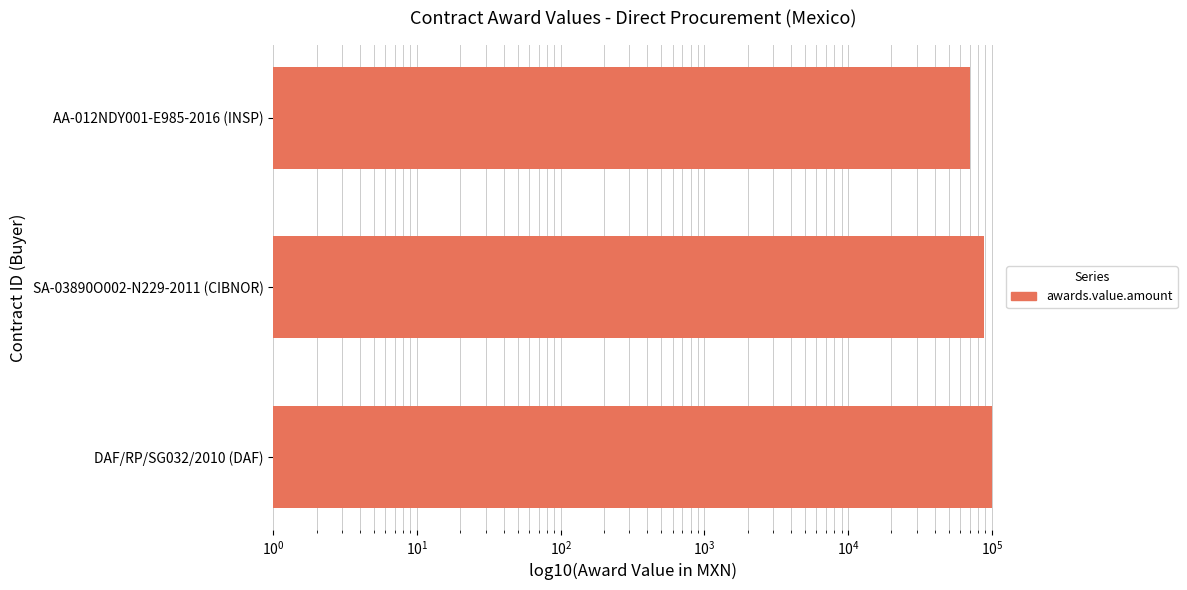

Does the chart contain any negative values?

No